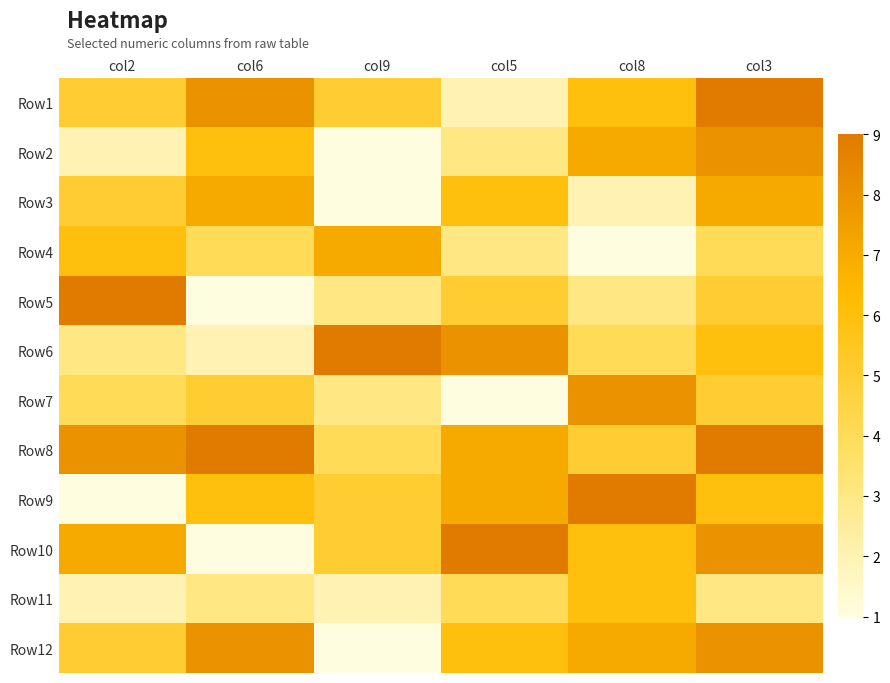

At how many categories does at least one series exceed 6?

6